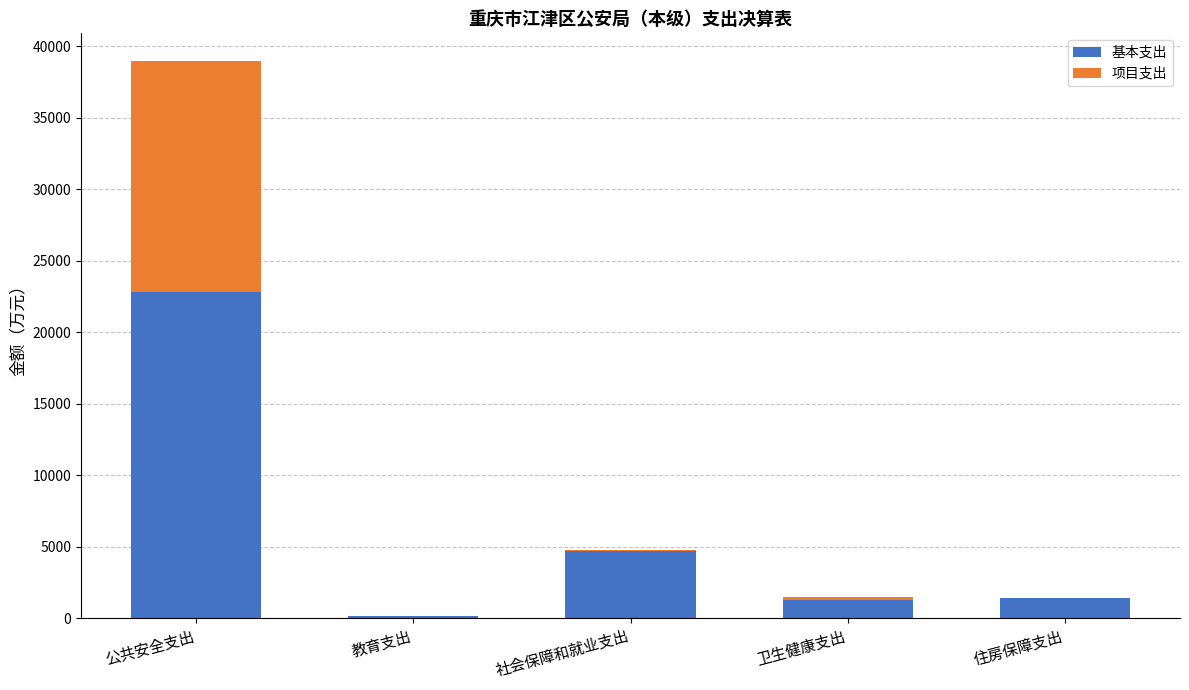

What is the difference between the 基本支出 values at 社会保障和就业支出 and 卫生健康支出?

3433.9